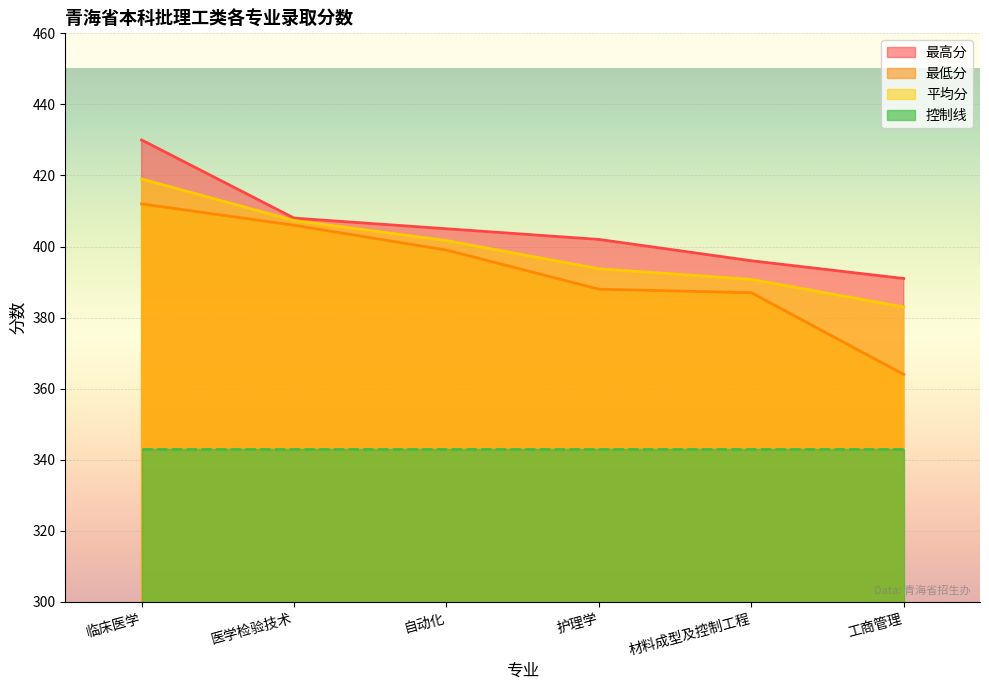

How many data points does each series have?

6